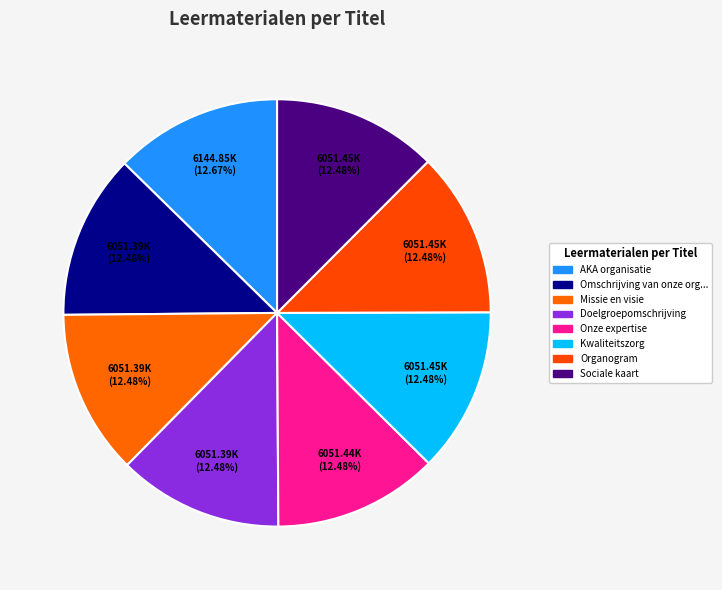

How many segments does this pie chart have?

8